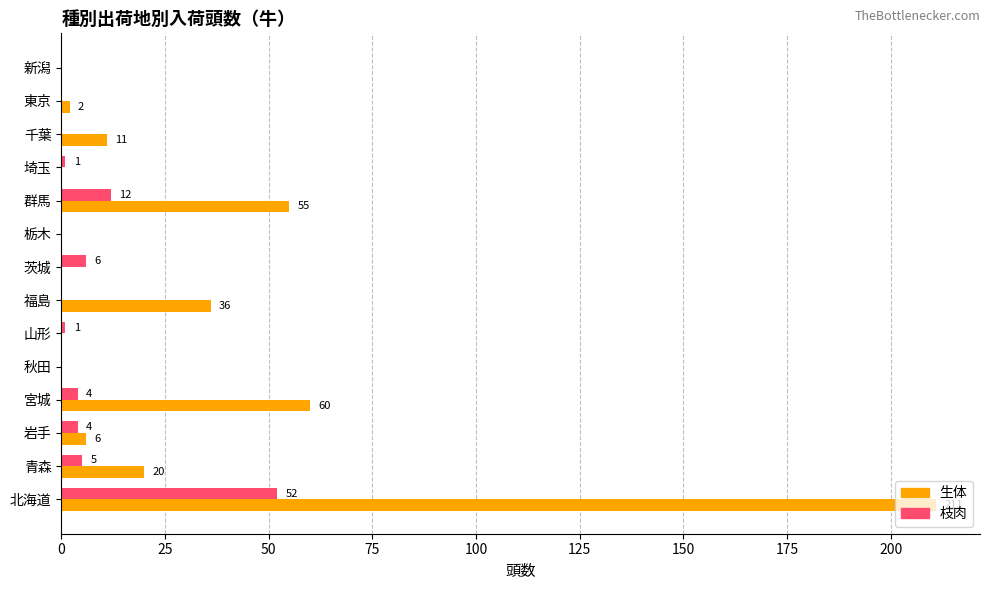

Which series has the widest spread of values?

生体